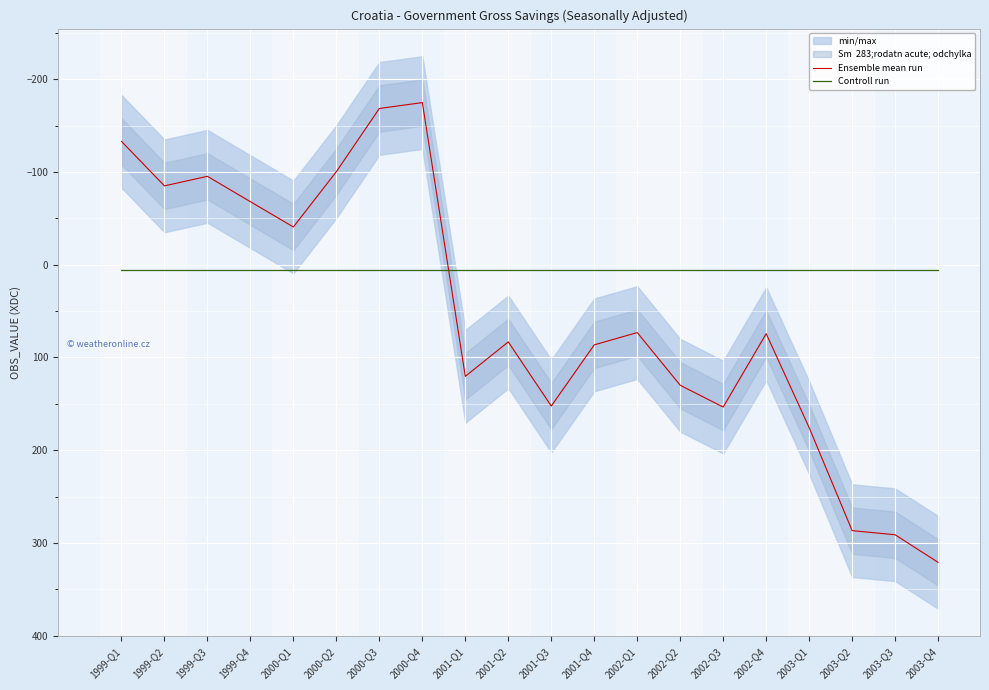

Which series has the widest spread of values?

Ensemble mean run